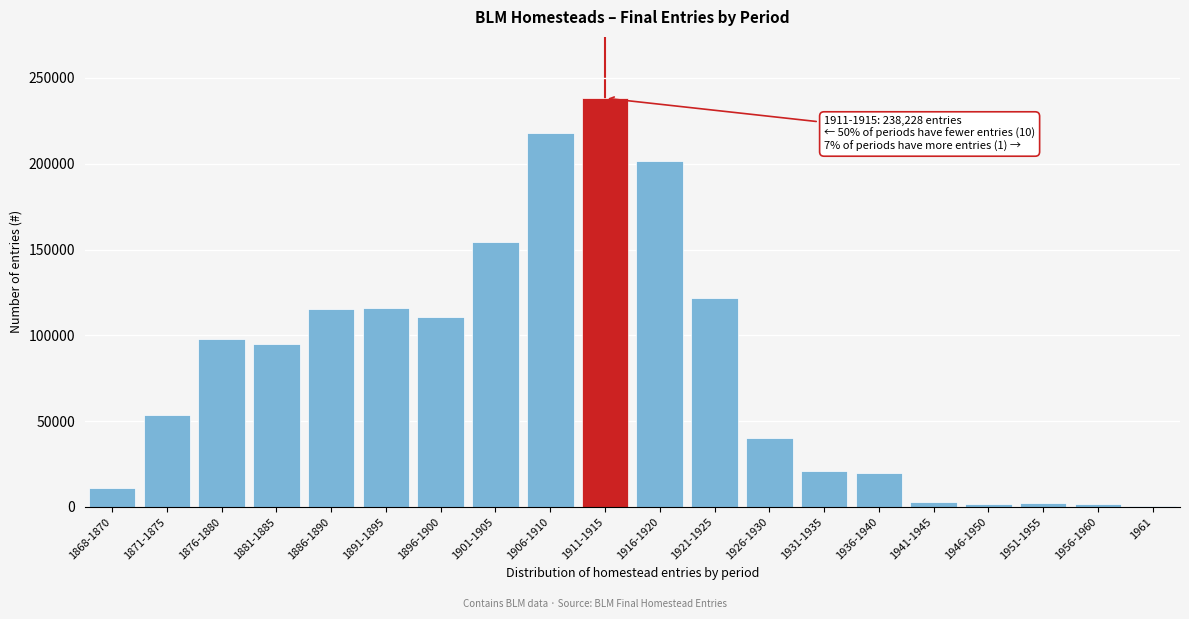

What is the ratio of the value at 1906-1910 to the value at 1936-1940?

11.2